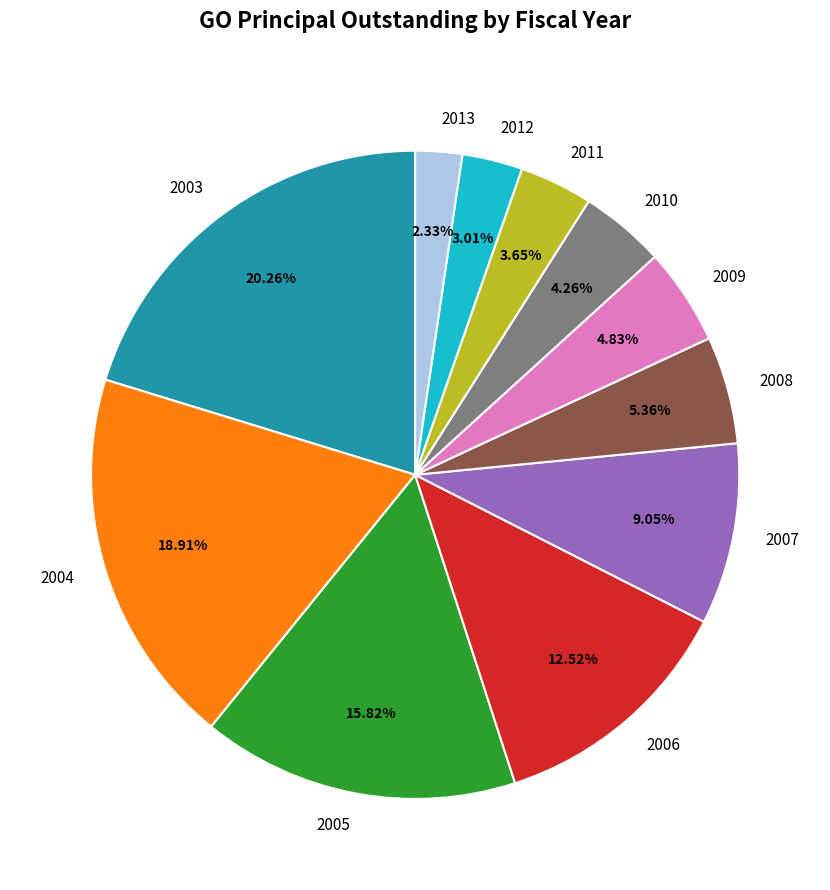

Is it true that 2003 is 35% of the pie?

False